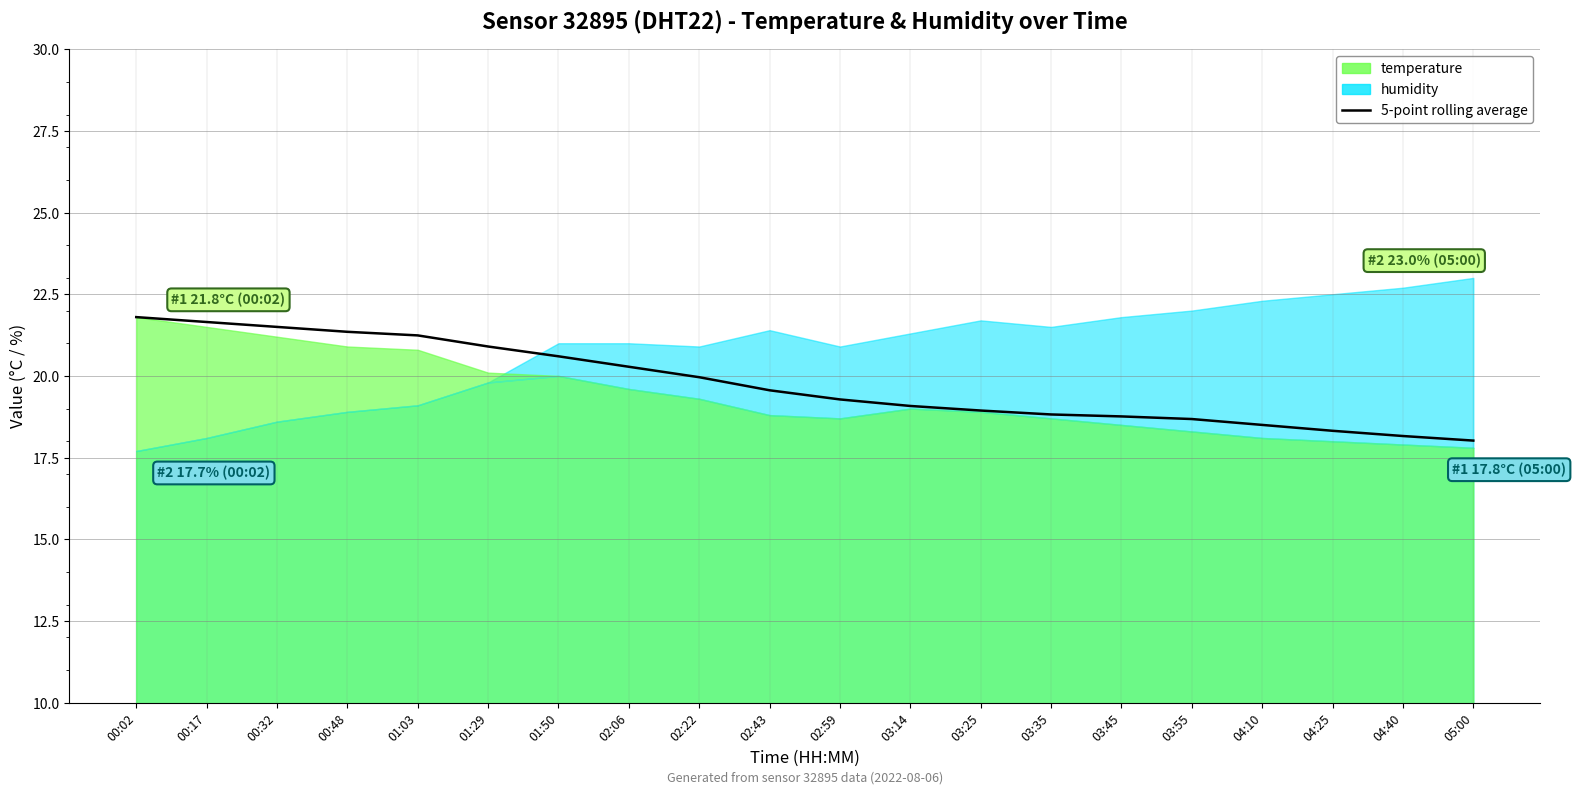

Between 00:02 and 00:32, which is larger?

00:02